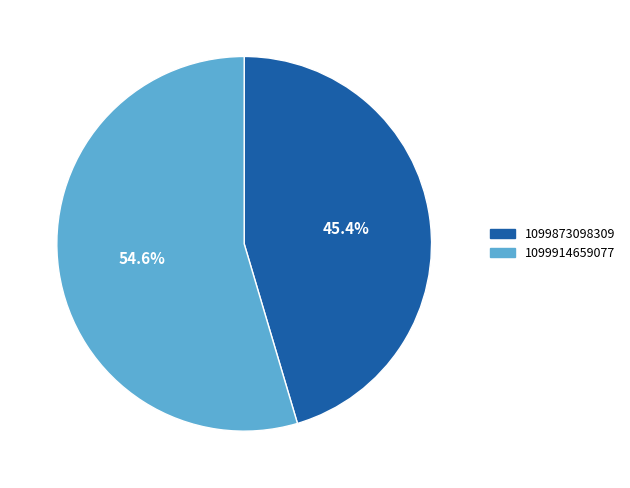

Is there a majority slice in this chart?

Yes